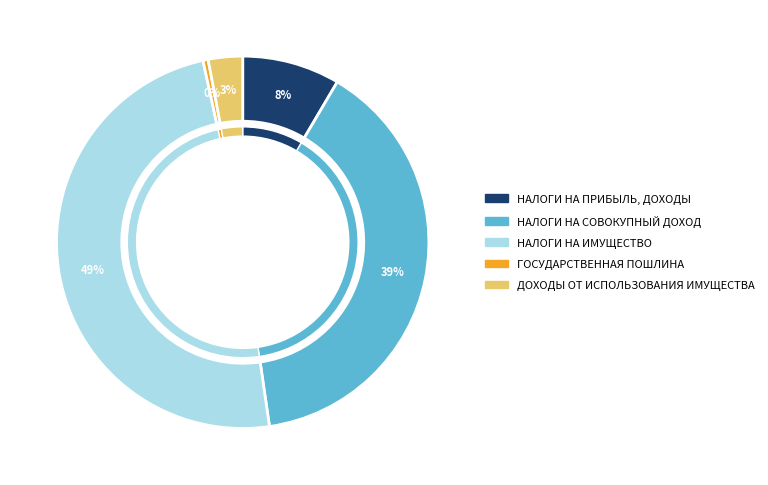

True or false: НАЛОГИ НА СОВОКУПНЫЙ ДОХОД accounts for 39% of the total.

True